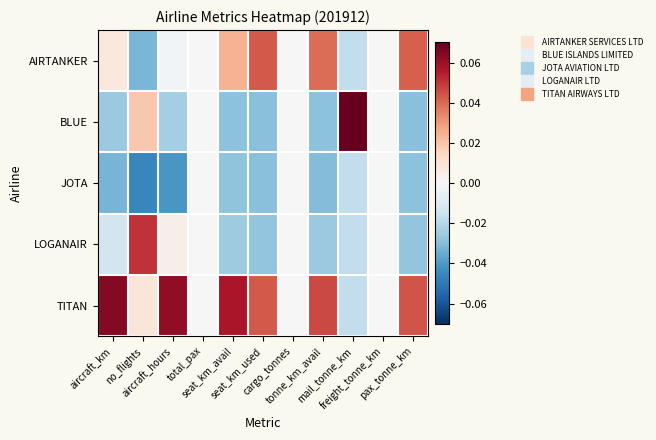

List the series in order of their peak value, lowest first.

JOTA, AIRTANKER, LOGANAIR, TITAN, BLUE